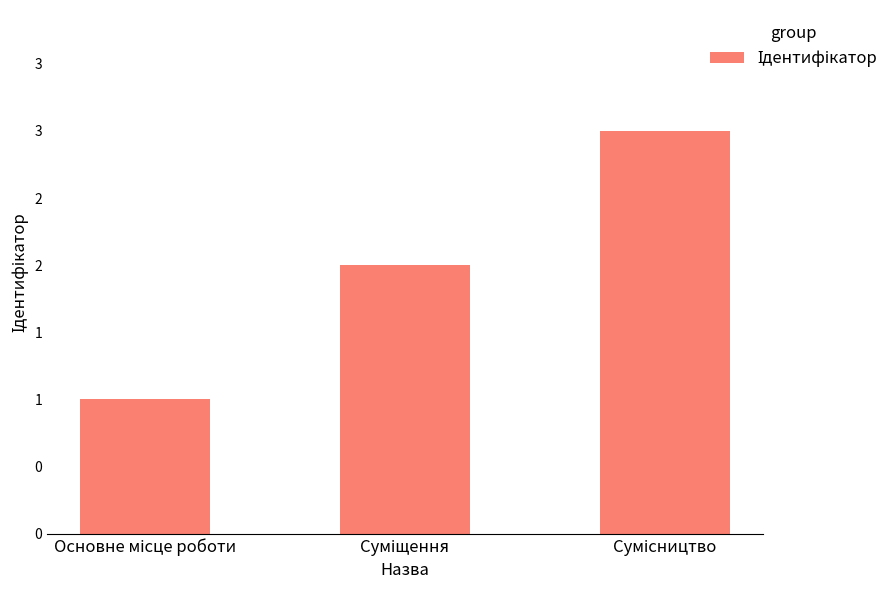

Are the bars horizontal?

No